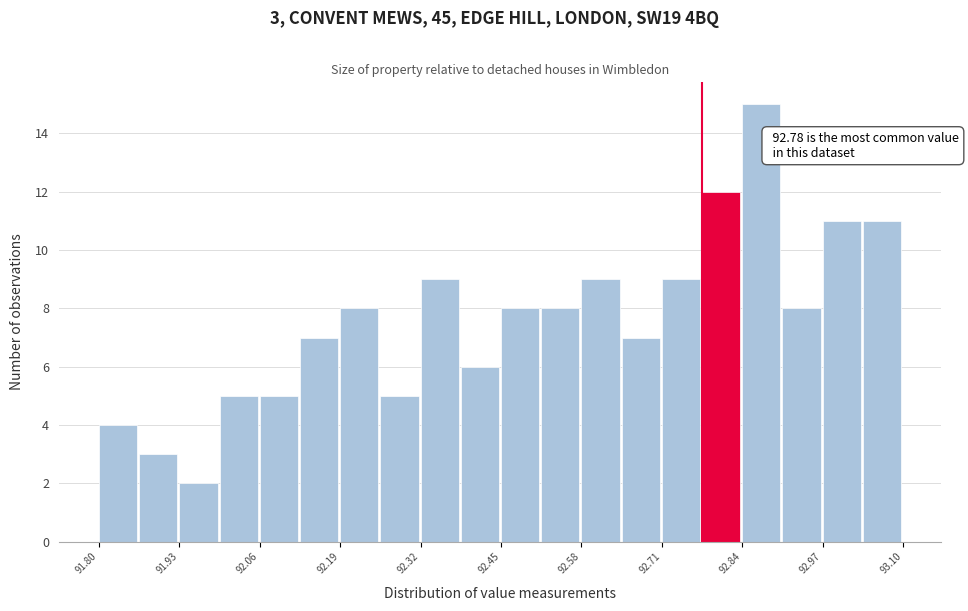

Read against the x-axis, roughly where is the centre of the tallest bar?

92.88